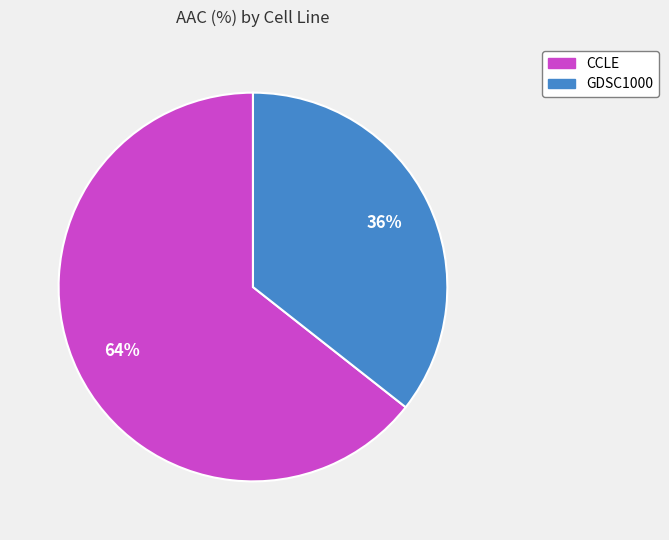

Which has a higher value, GDSC1000 or CCLE?

CCLE